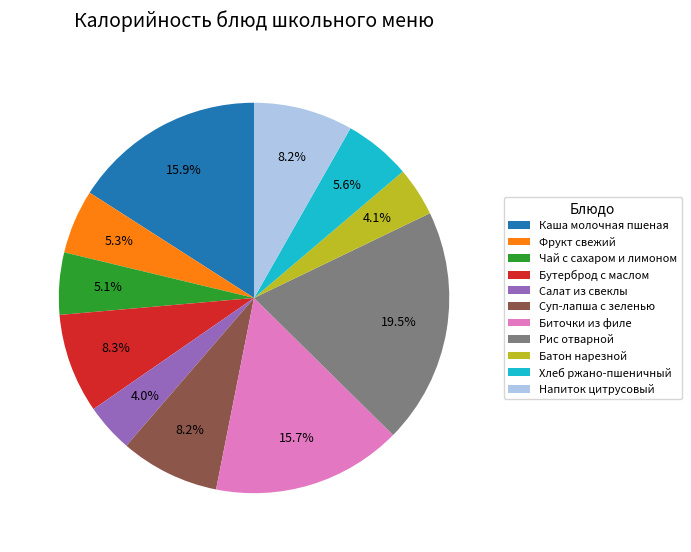

Which slice is the largest?

Рис отварной